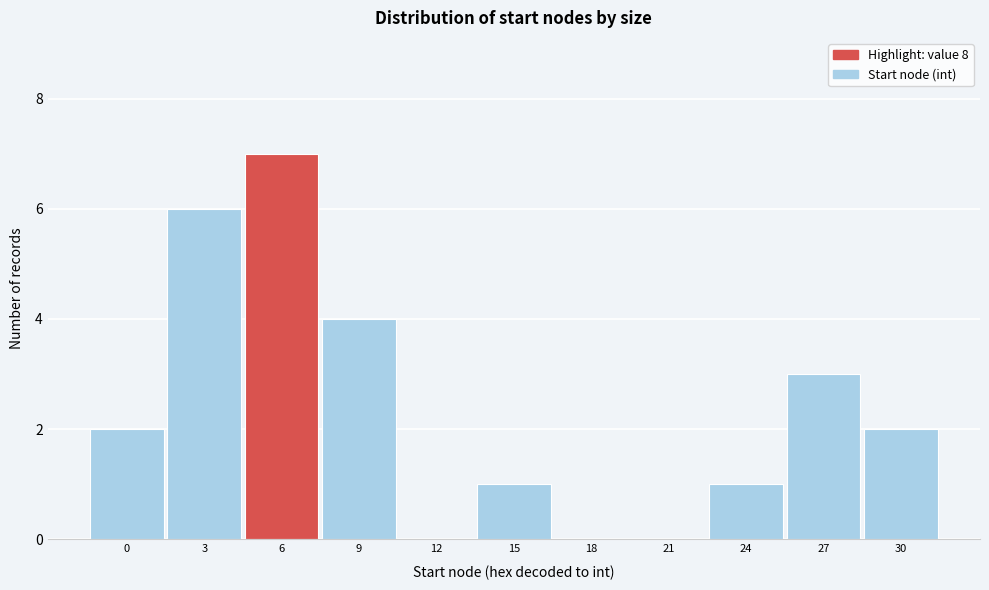

Reading left to right, extract all data points from this chart.

0=2	3=6	6=7	9=4	12=0	15=1	18=0	21=0	24=1	27=3	30=2